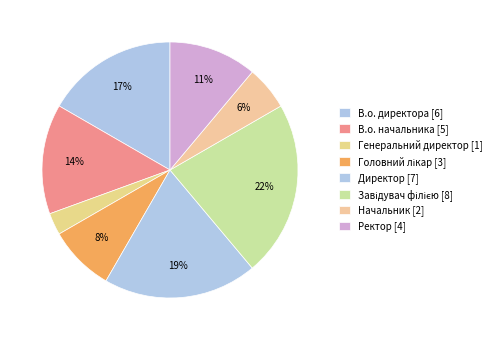

To the nearest percent, what percentage of the pie is В.о. начальника?

14%